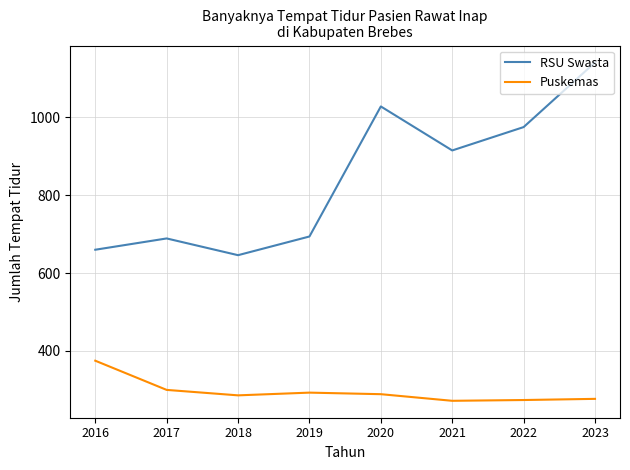

How many lines are shown in the chart?

2